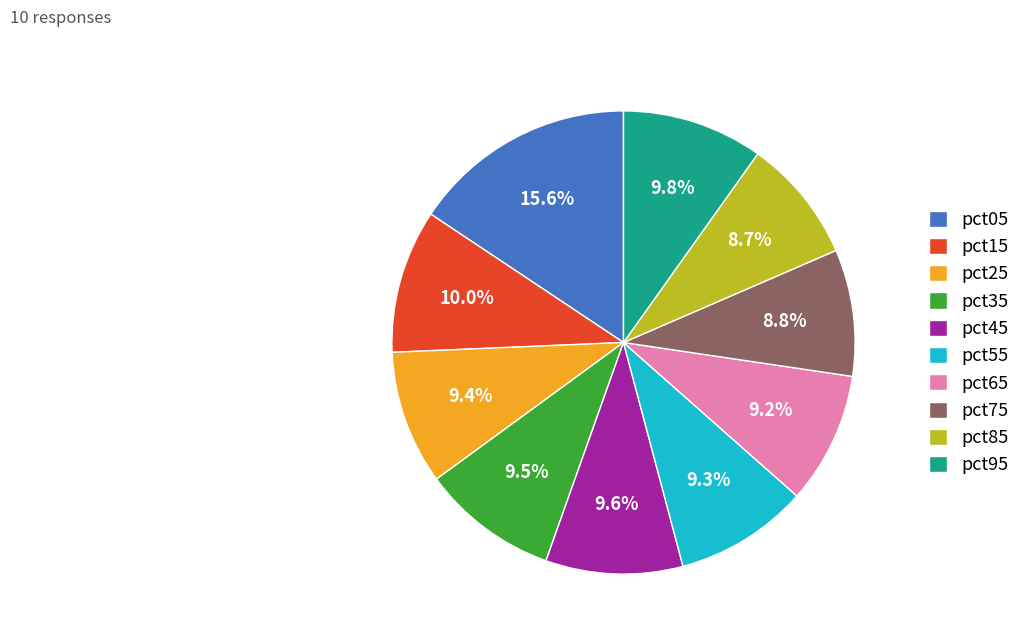

How many slices are in this pie chart?

10